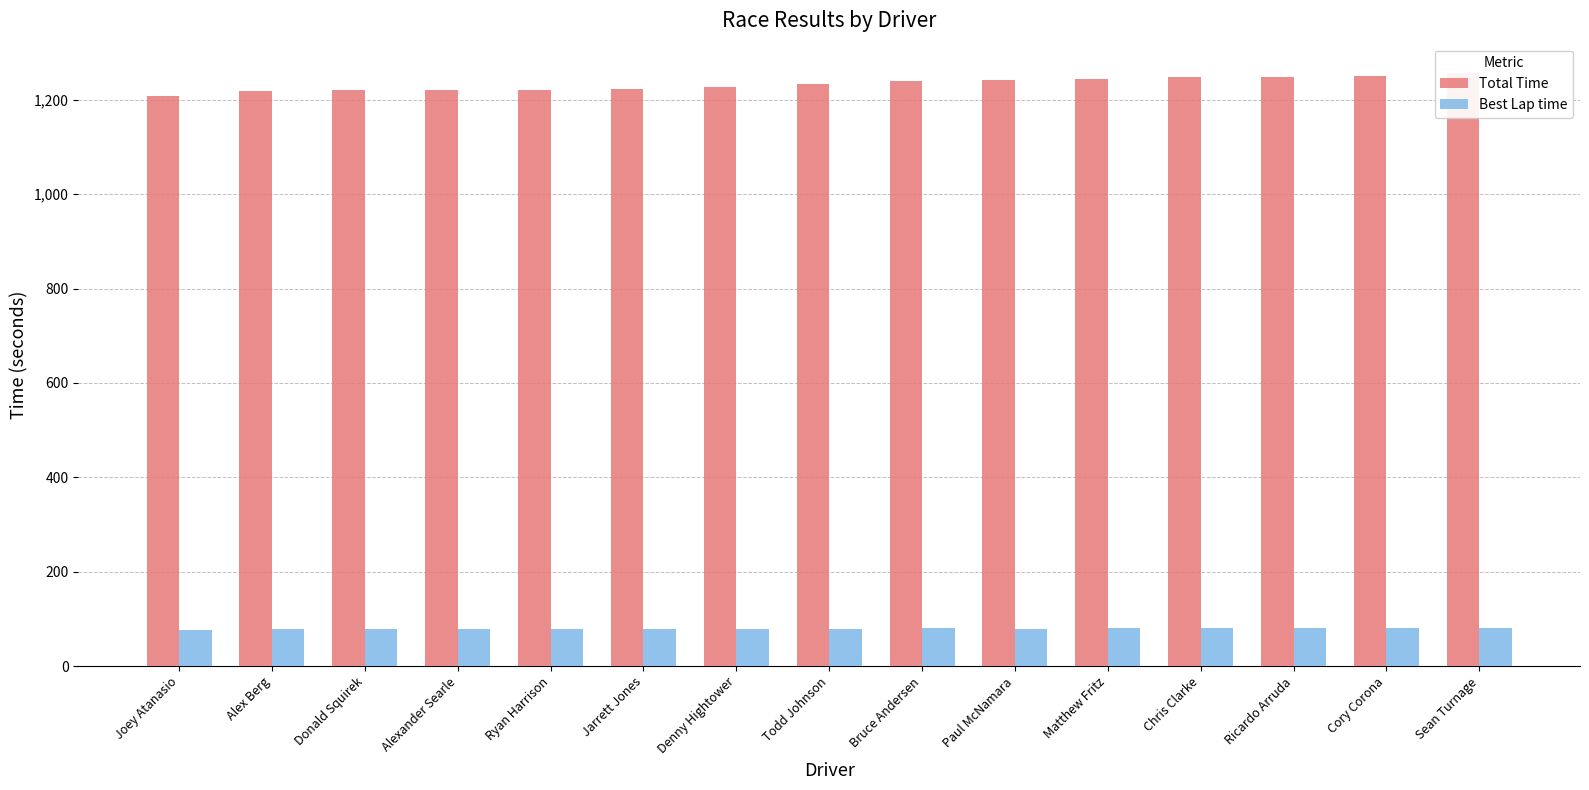

Which series has the largest range (max minus min)?

Total Time